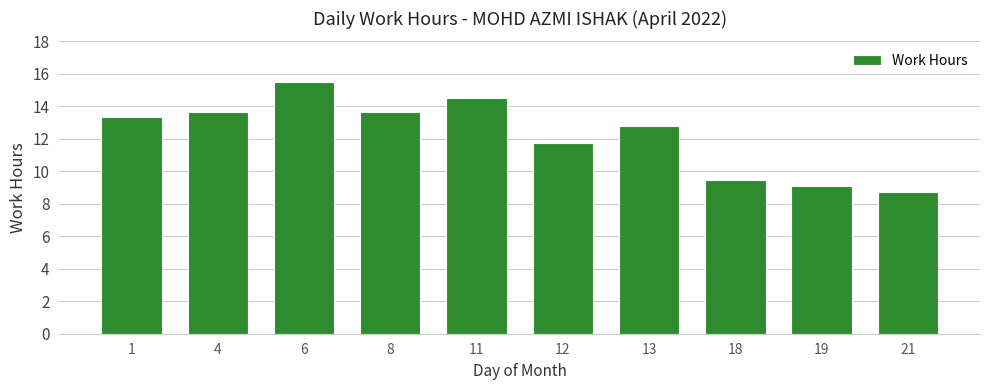

What is the smallest value displayed?

8.8